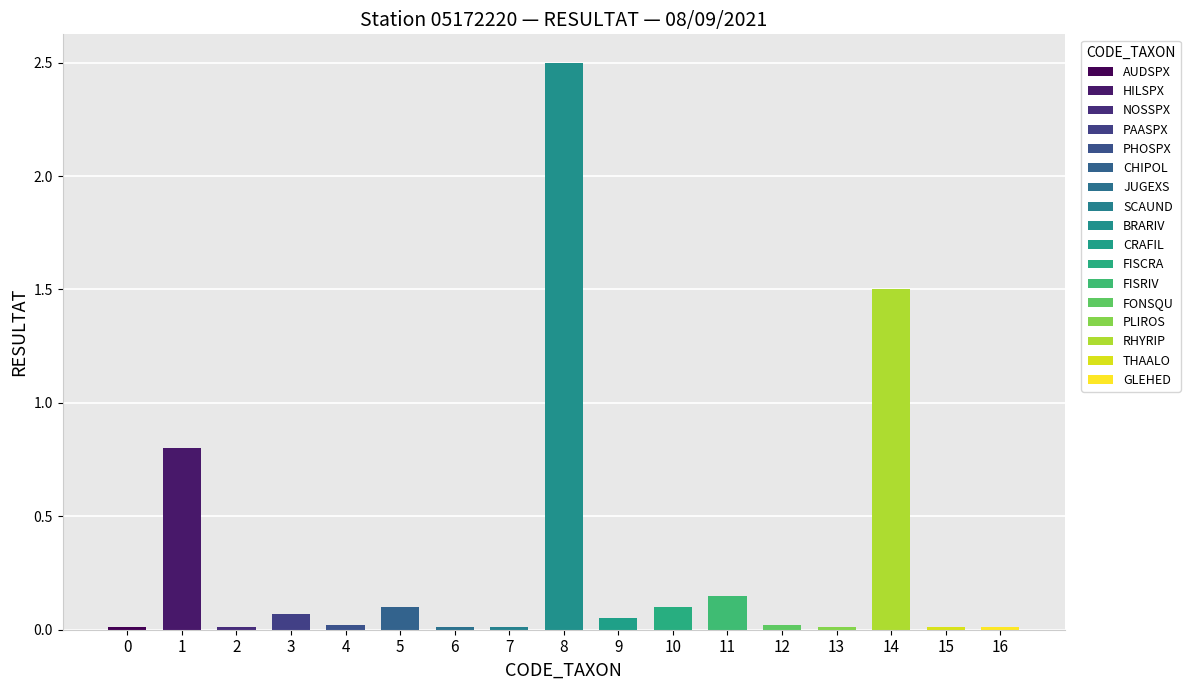

What is the maximum value shown in the chart?

2.5